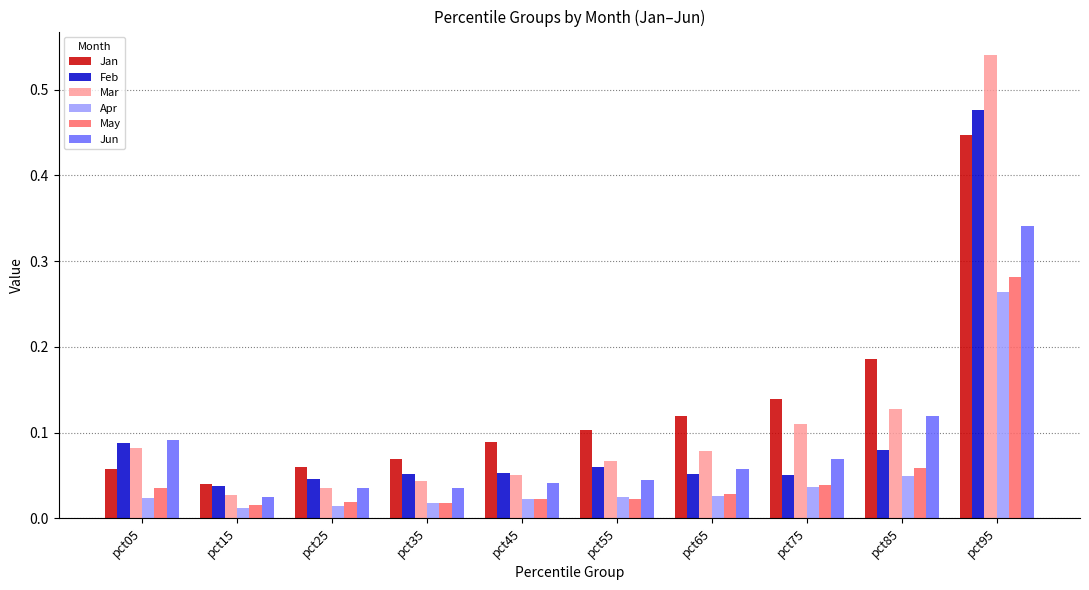

What is the sum of all Jan values?

1.3